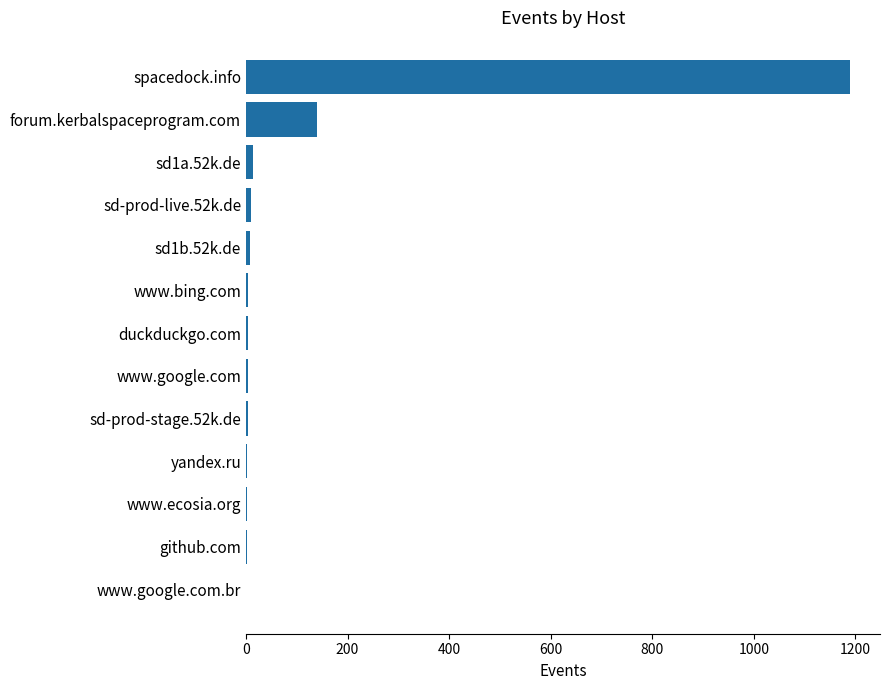

Which has a higher value, yandex.ru or spacedock.info?

spacedock.info